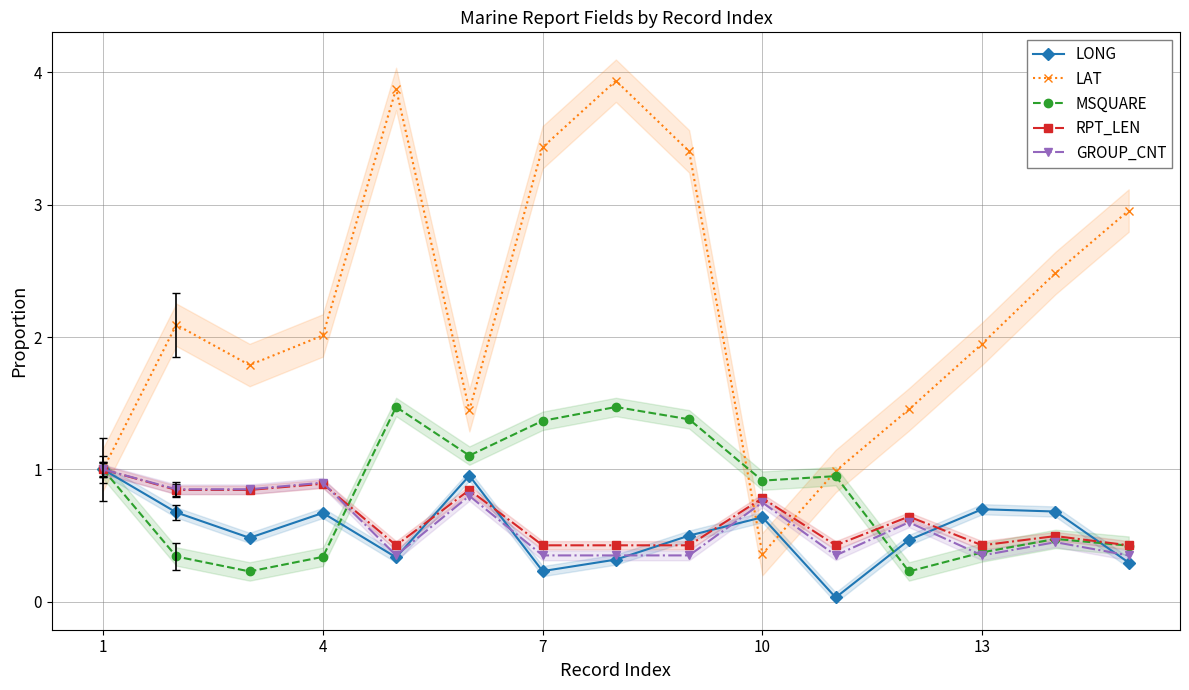

The value of RPT_LEN at 13 is 0.4. True or false?

True